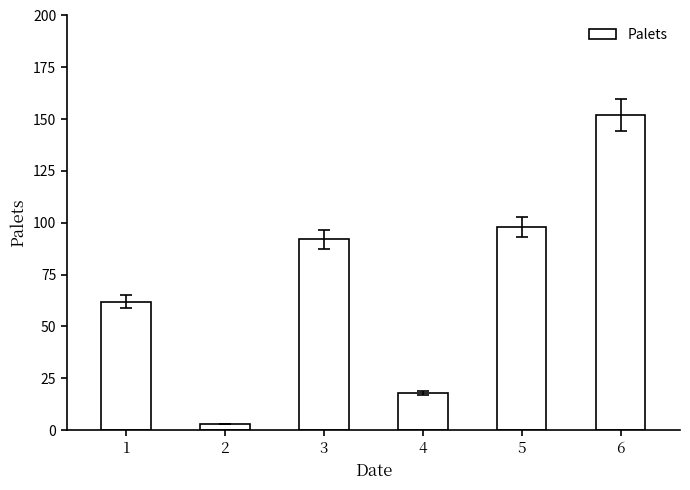

Which category has the highest value across all series?

6